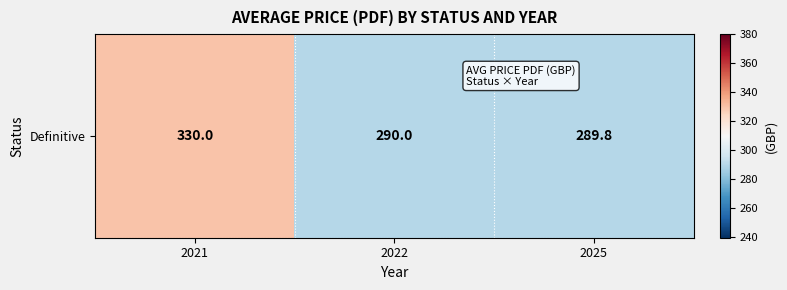

Reading left to right, extract all data points from this chart.

330.0	290.0	289.8